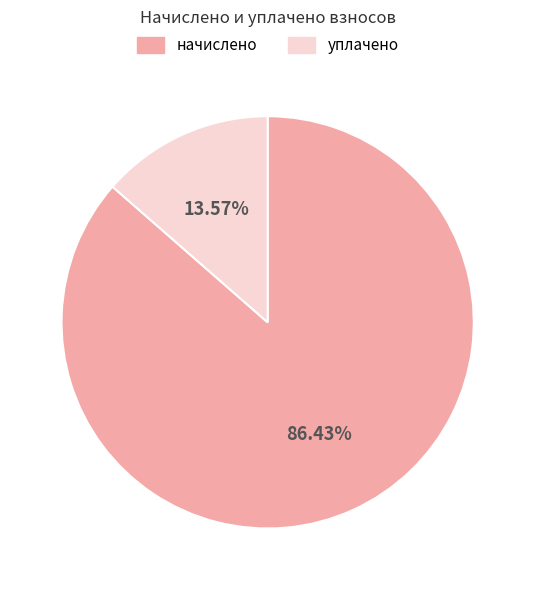

Which slice is the largest?

начислено